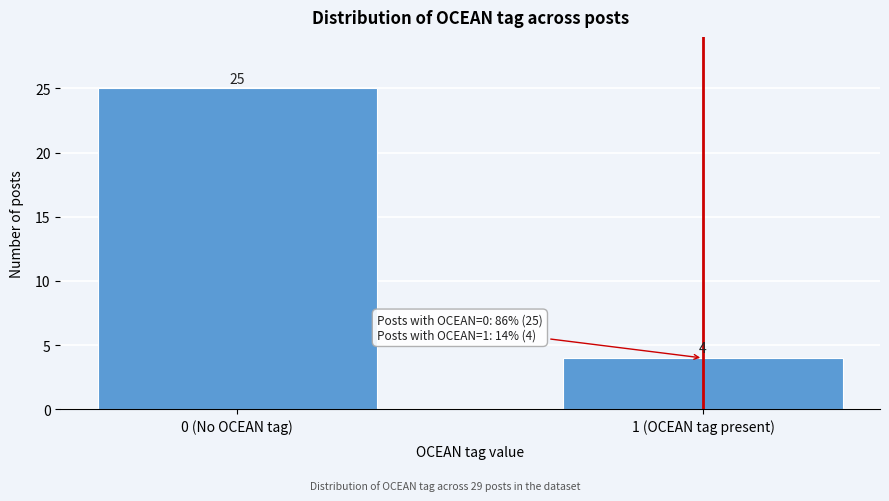

Reading left to right, what are all the values shown in this chart?

0 (No OCEAN tag)=25	1 (OCEAN tag present)=4